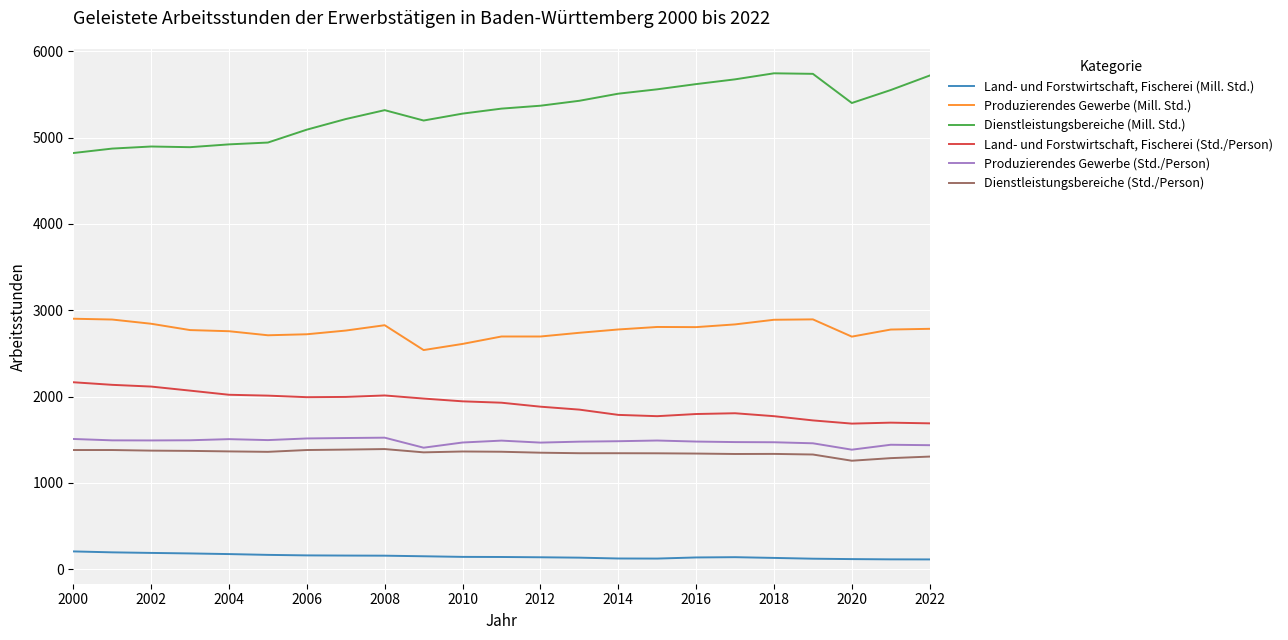

What is the maximum value for Land- und Forstwirtschaft, Fischerei (Std./Person)?

2166.0